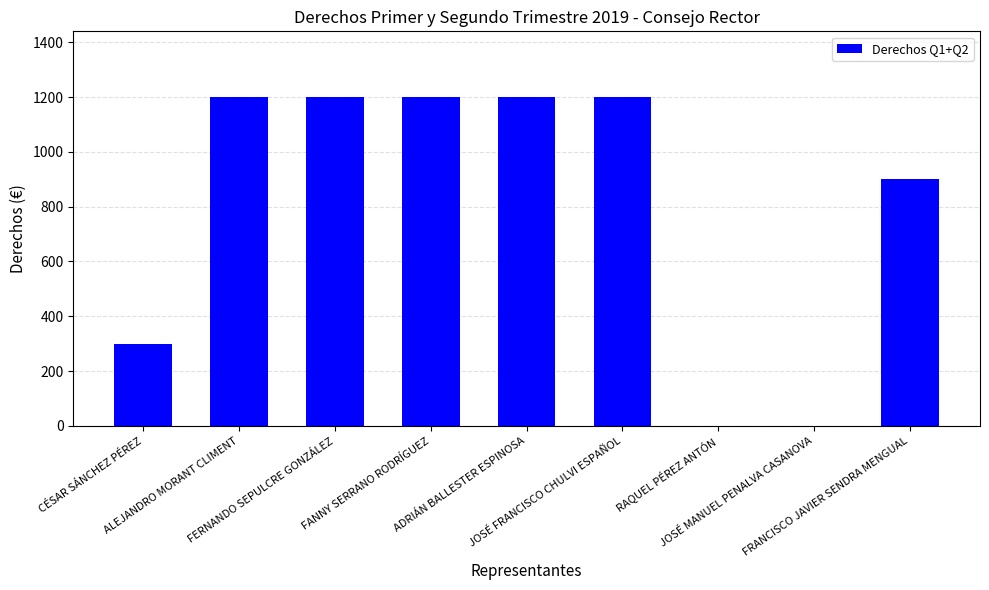

What is the maximum value shown in the chart?

1200